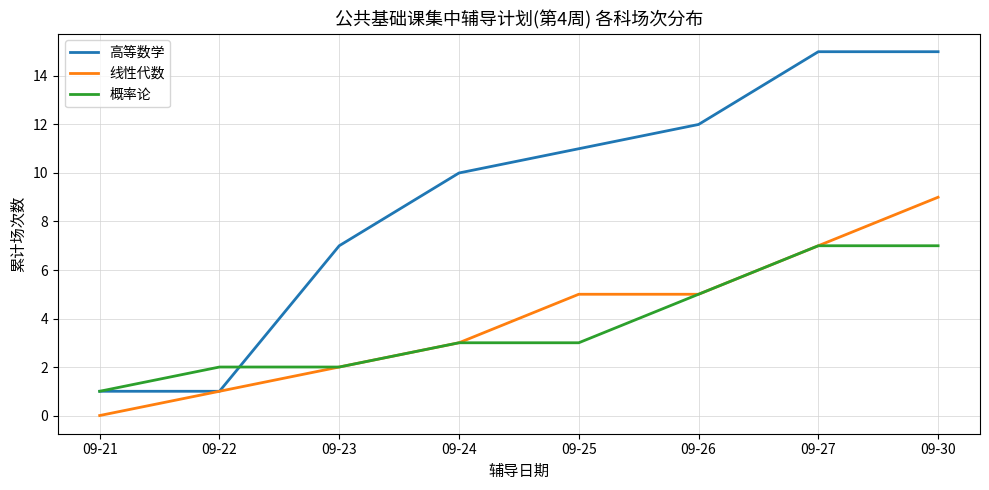

What is the sum of all 概率论 values?

30